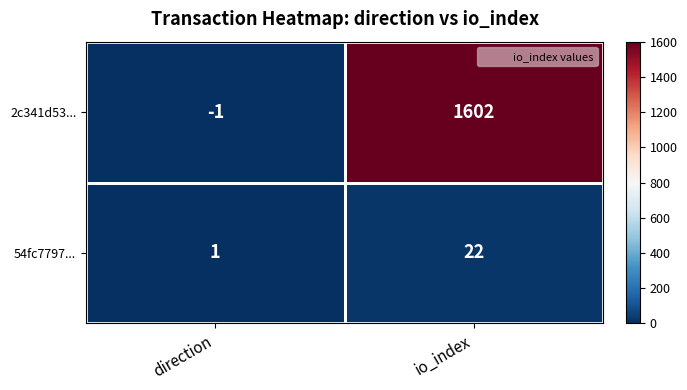

Between direction and io_index, which series saw the biggest shift?

2c341d53...